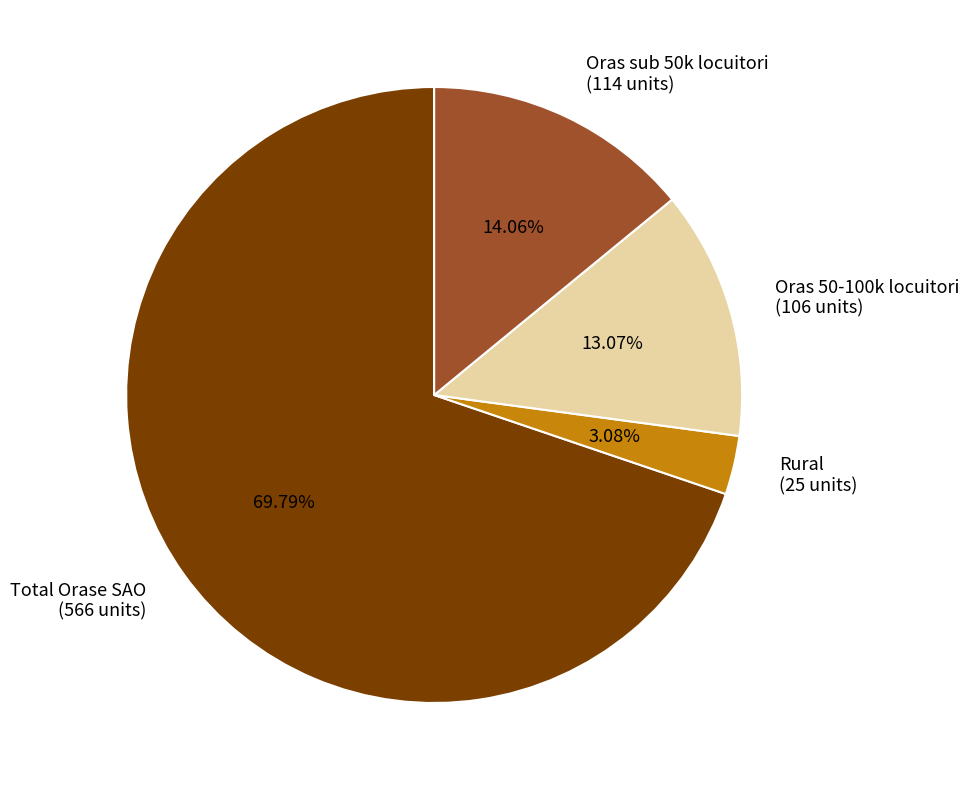

To the nearest percent, what portion does Total Orase SAO represent?

70%